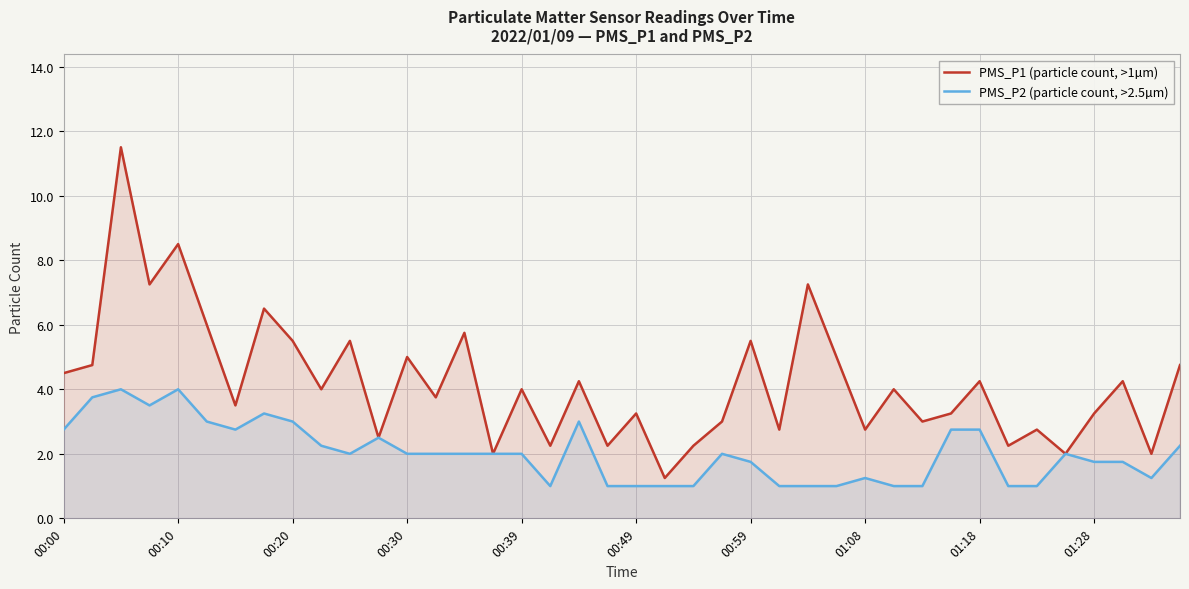

In PMS_P2 (particle count, >2.5µm), how many points are higher than both neighbors (excluding endpoints)?

8